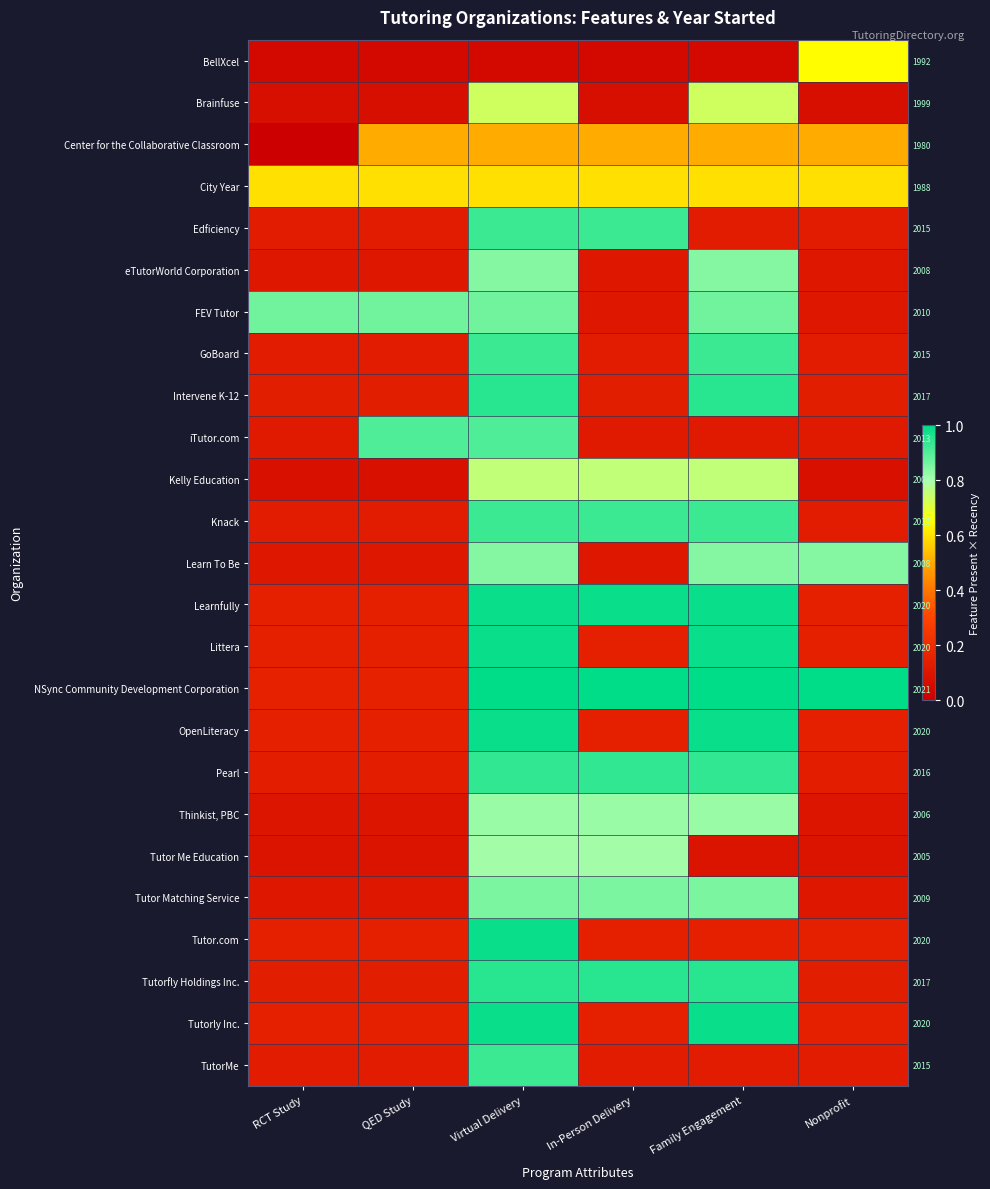

What is the highest value of the Littera series?

1.0